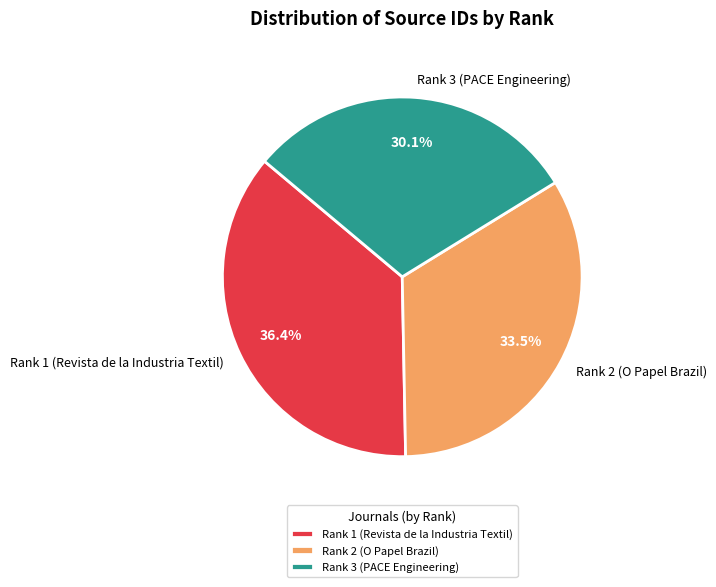

Does any single category account for the majority?

No